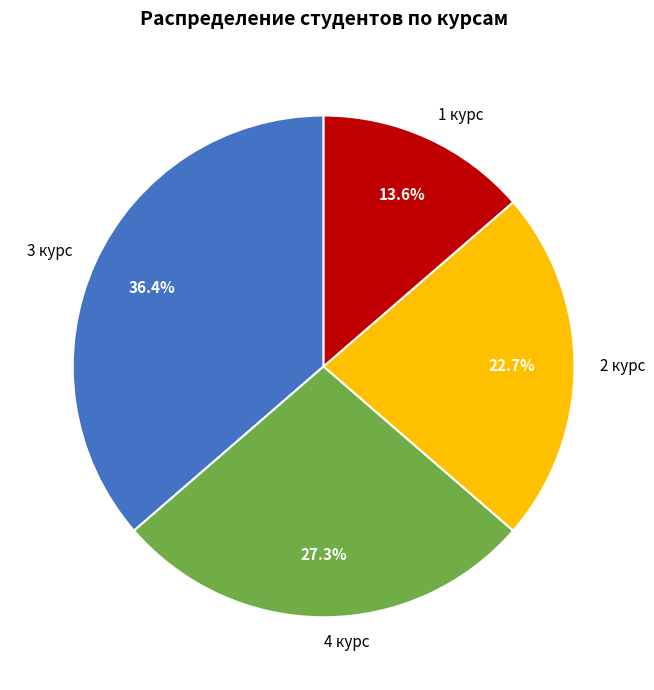

True or false: 1 курс accounts for 5% of the total.

False